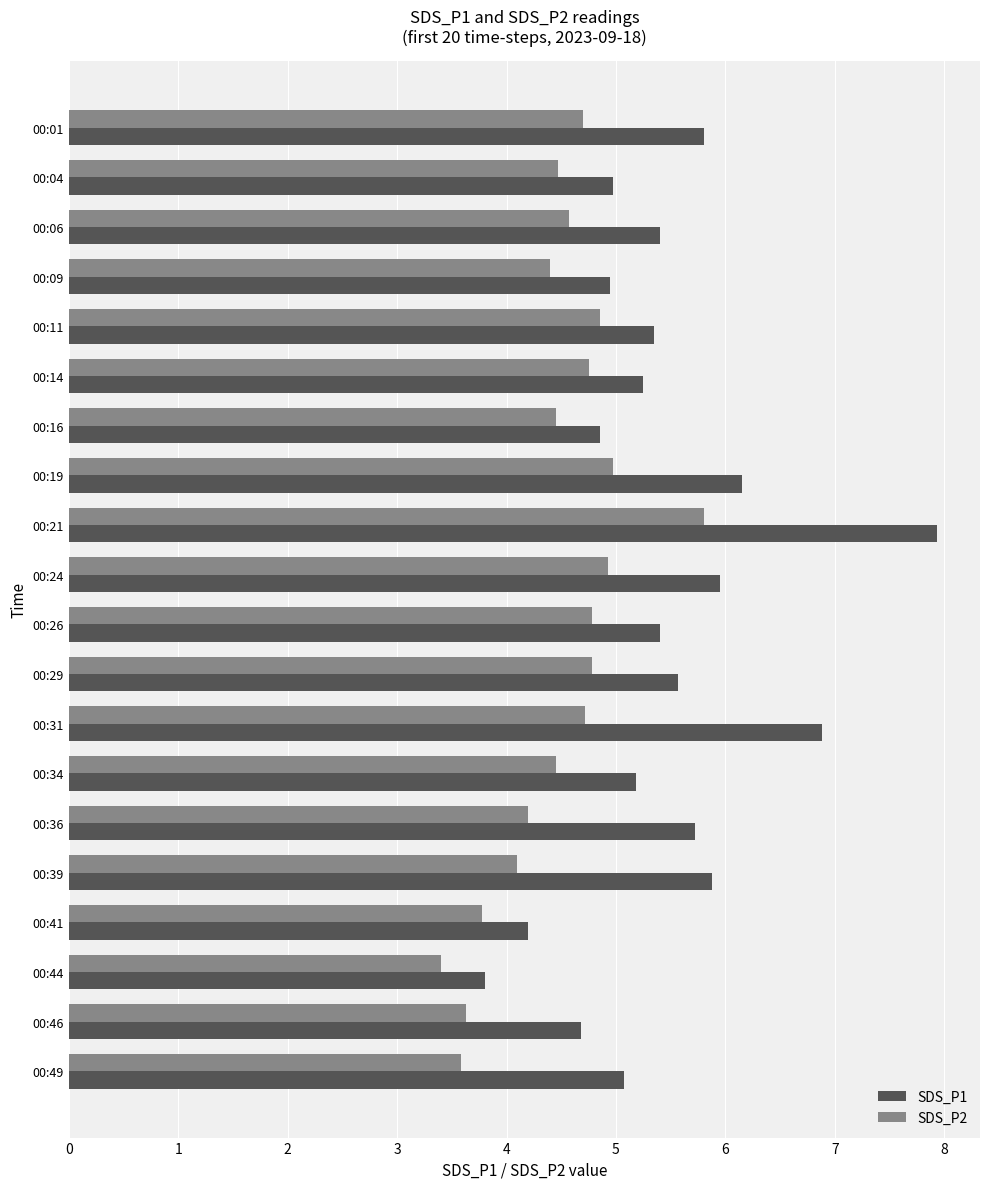

True or false: SDS_P2 has a value of 4.2 at 00:36.

True